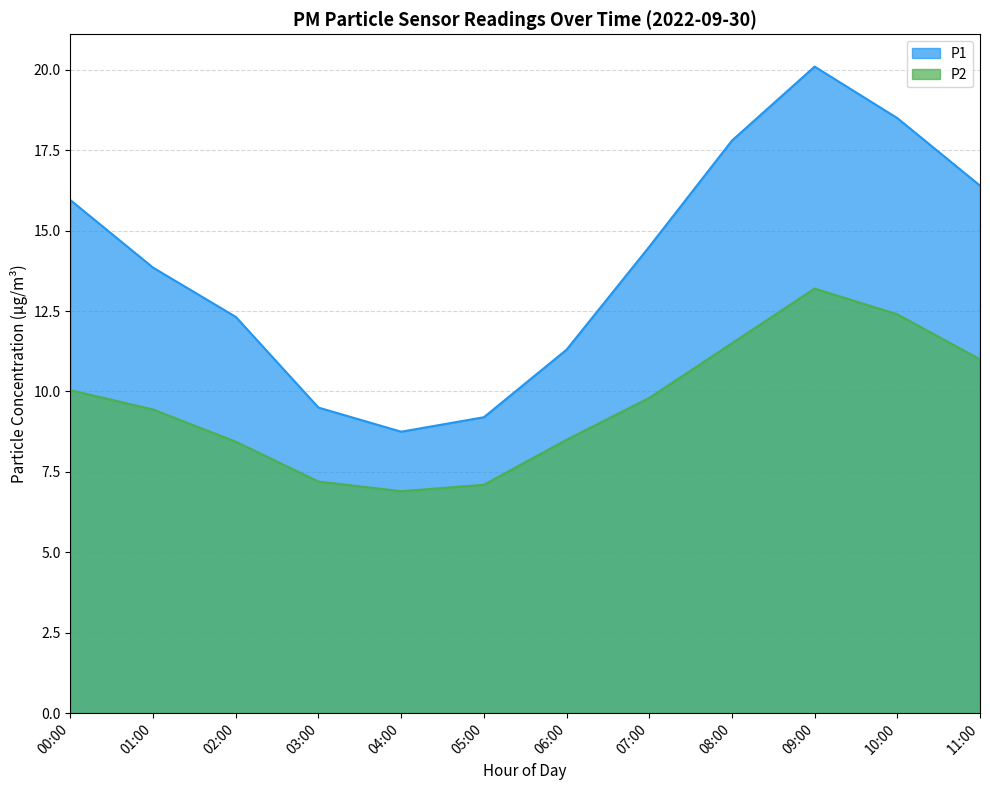

What is the value of the P2 point at the 8th from the left?

9.8